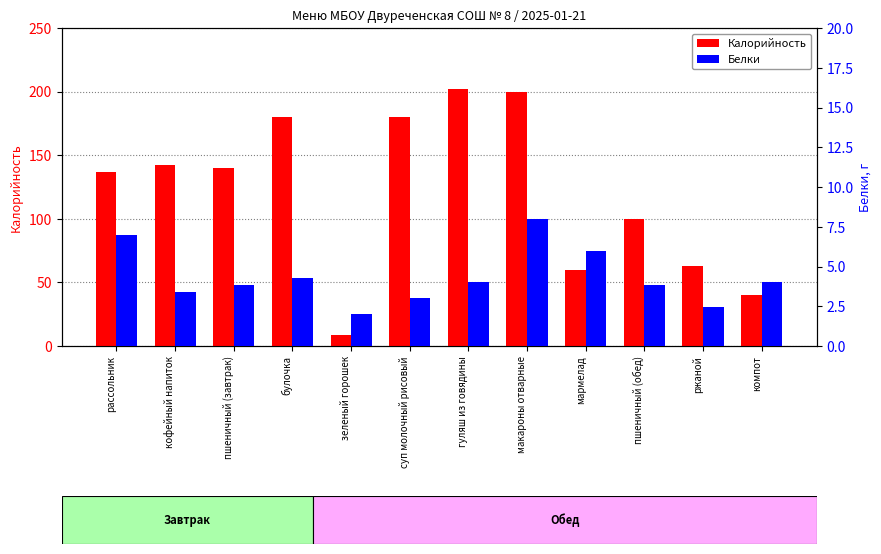

What is the label of the 6th bar from the right?

гуляш из говядины